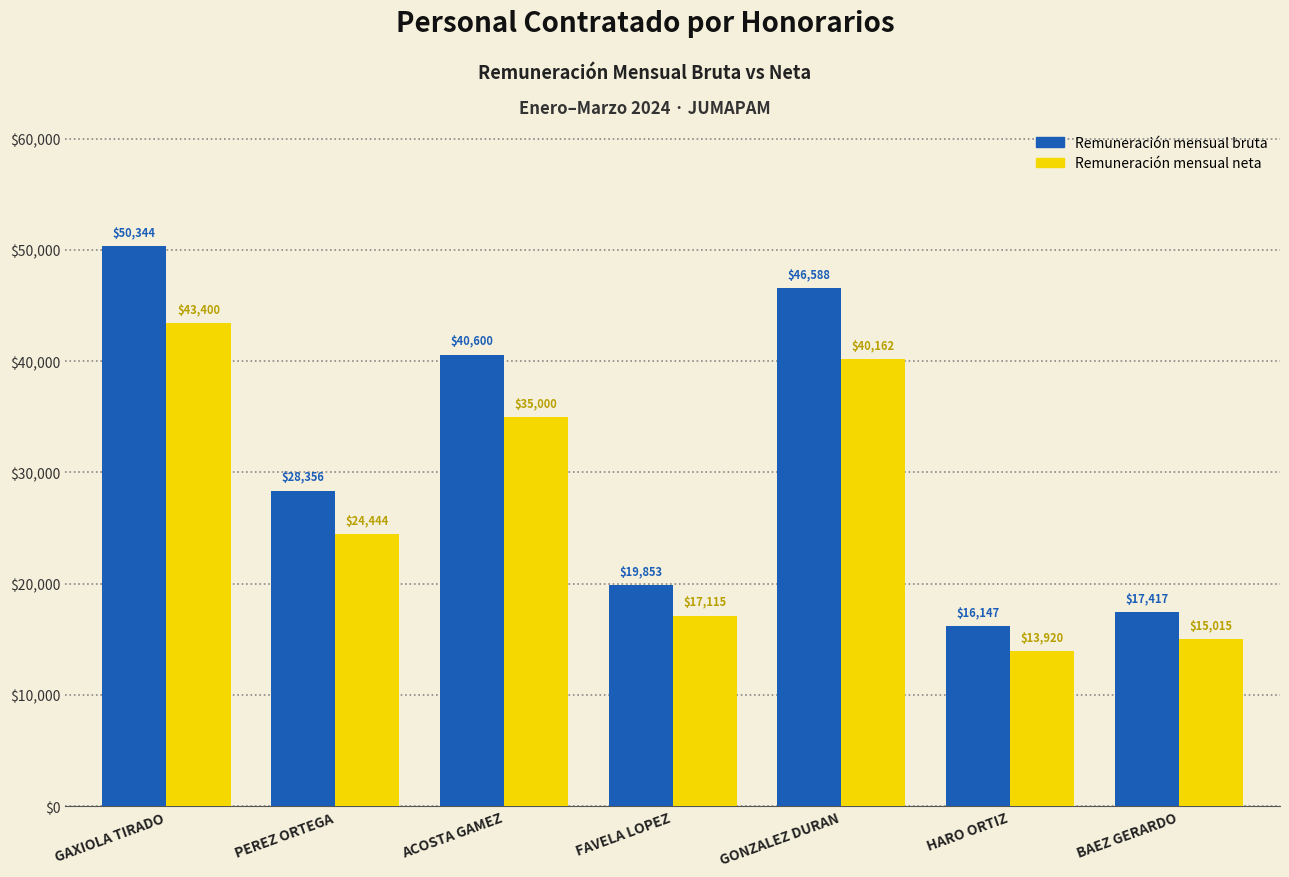

What is the total value across all series at FAVELA LOPEZ?

36968.0